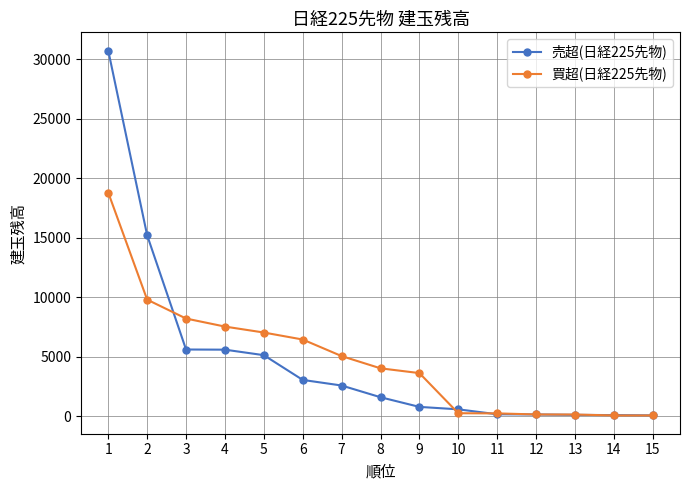

Rank the series at 9 from lowest to highest value.

売超(日経225先物), 買超(日経225先物)